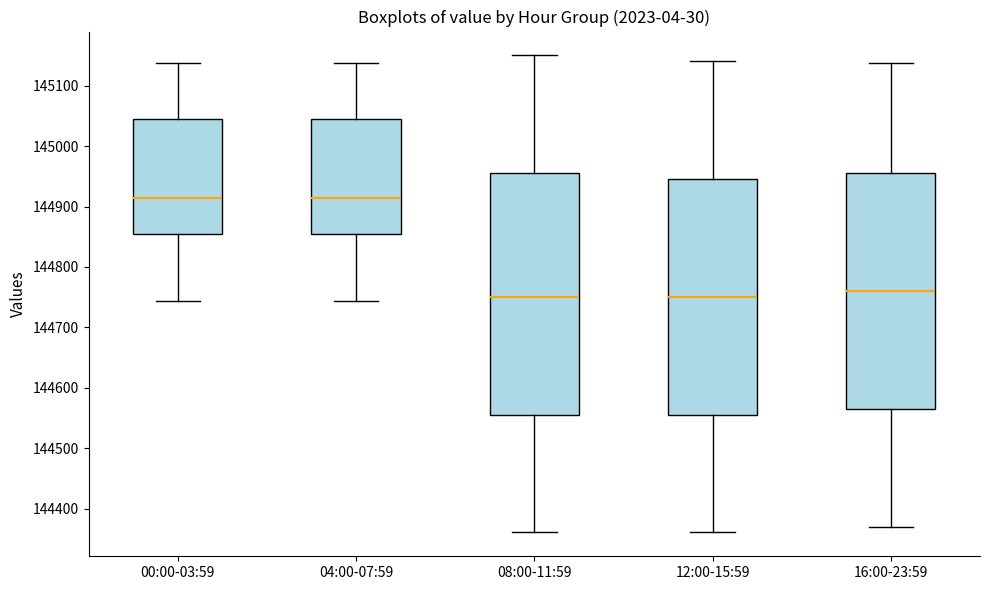

Reading left to right, read every box against the y-axis: the position of its median line, the range the box covers, and the ends of its whiskers. The values are not printed on the chart, so give them approximately, as read against the axis.

00:00-03:59: median 144910, box 144860 to 145050, whiskers 144740 to 145140
04:00-07:59: median 144910, box 144860 to 145050, whiskers 144740 to 145140
08:00-11:59: median 144750, box 144560 to 144960, whiskers 144360 to 145150
12:00-15:59: median 144750, box 144560 to 144950, whiskers 144360 to 145140
16:00-23:59: median 144760, box 144570 to 144960, whiskers 144370 to 145140